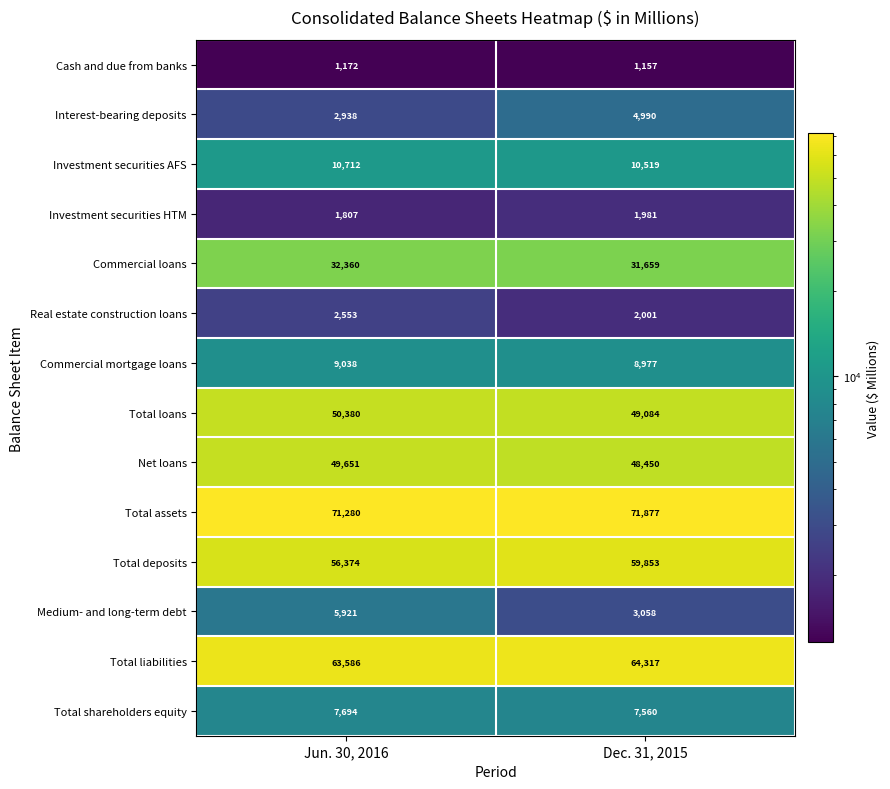

Which series has the largest range (max minus min)?

Total deposits